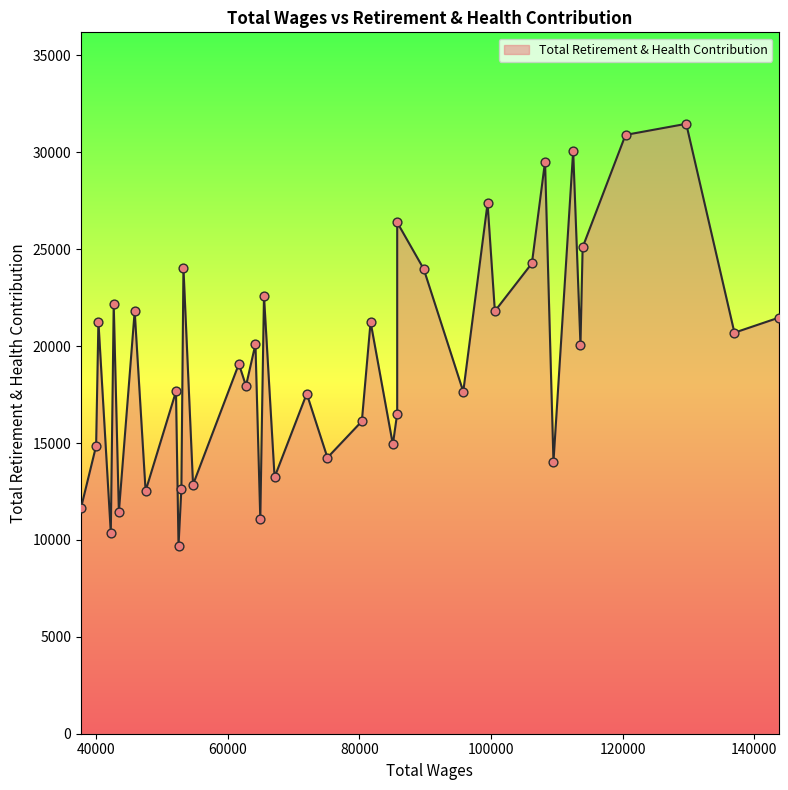

Which has a higher value, 99482 or 120456?

120456